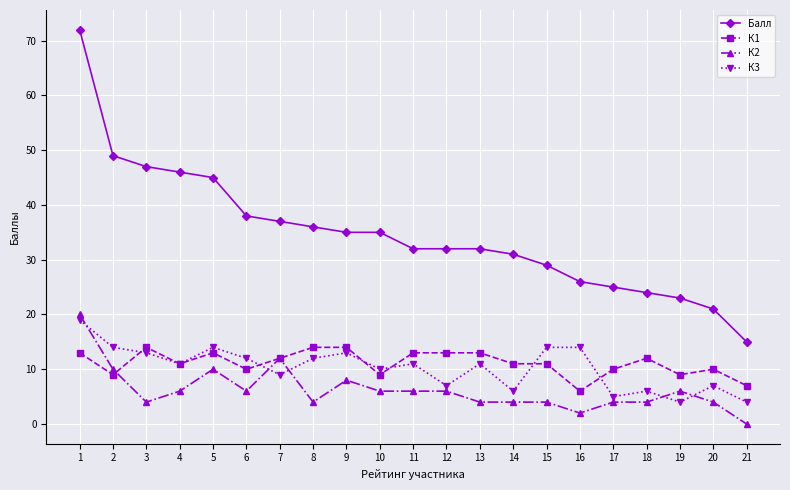

Reading right to left, what are all the values shown in this chart?

Балл: 21=15	20=21	19=23	18=24	17=25	16=26	15=29	14=31	13=32	12=32	11=32	10=35	9=35	8=36	7=37	6=38	5=45	4=46	3=47	2=49	1=72
К1: 21=7	20=10	19=9	18=12	17=10	16=6	15=11	14=11	13=13	12=13	11=13	10=9	9=14	8=14	7=12	6=10	5=13	4=11	3=14	2=9	1=13
К2: 21=0	20=4	19=6	18=4	17=4	16=2	15=4	14=4	13=4	12=6	11=6	10=6	9=8	8=4	7=12	6=6	5=10	4=6	3=4	2=10	1=20
К3: 21=4	20=7	19=4	18=6	17=5	16=14	15=14	14=6	13=11	12=7	11=11	10=10	9=13	8=12	7=9	6=12	5=14	4=11	3=13	2=14	1=19